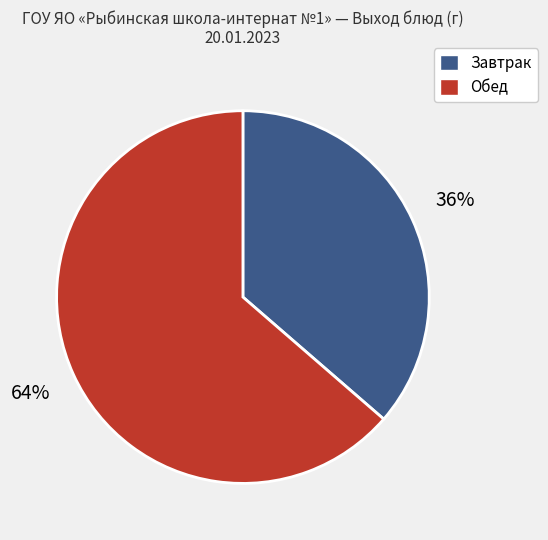

Is there any slice that represents more than half of the pie?

Yes